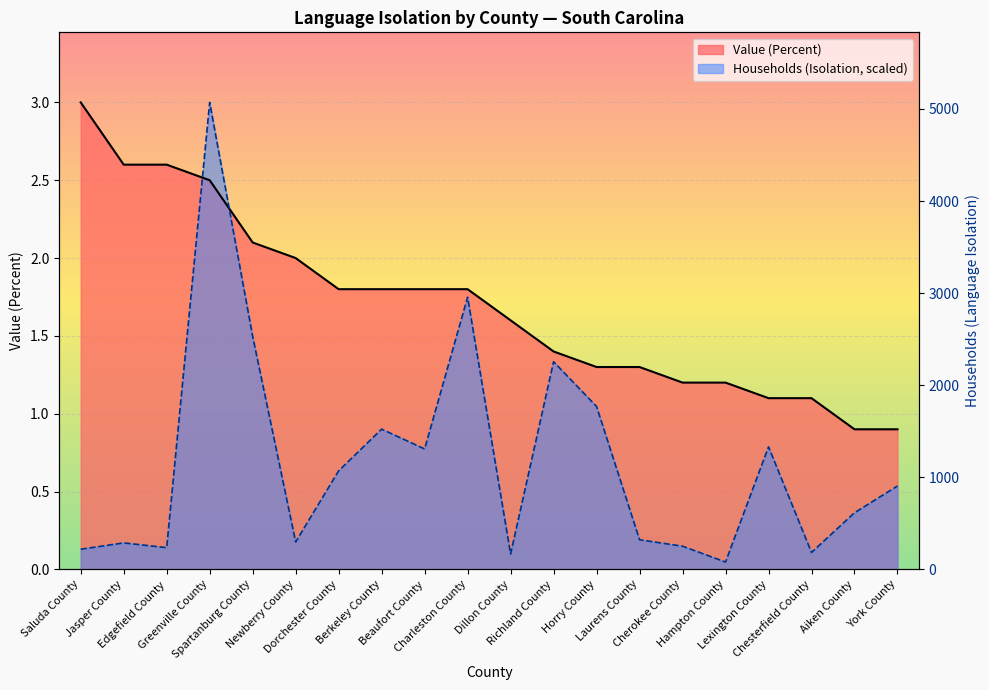

What is the average value of the Value (Percent) series?

1.7